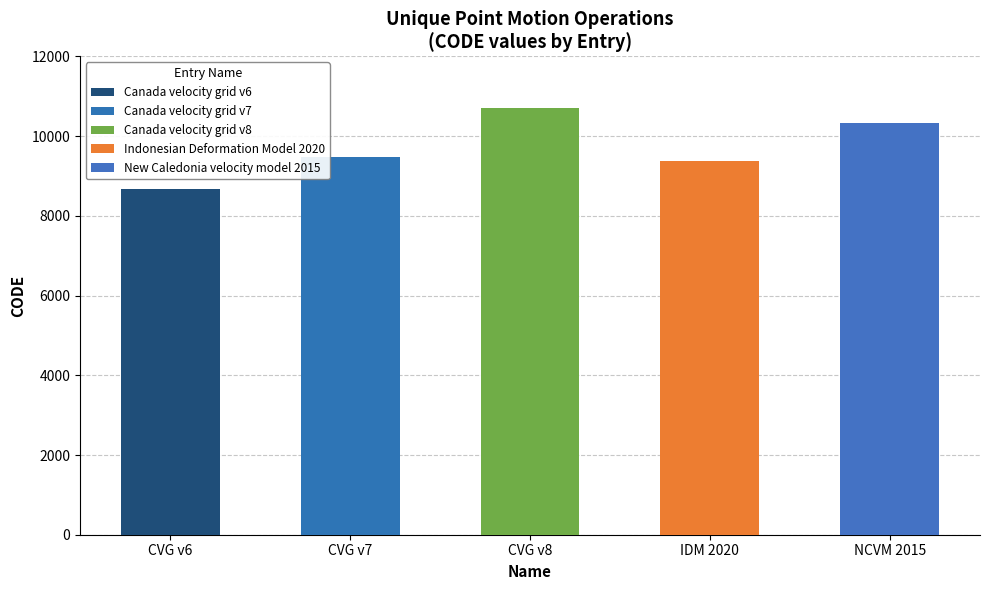

At which label is the value closest to 9691?

Canada velocity grid v7